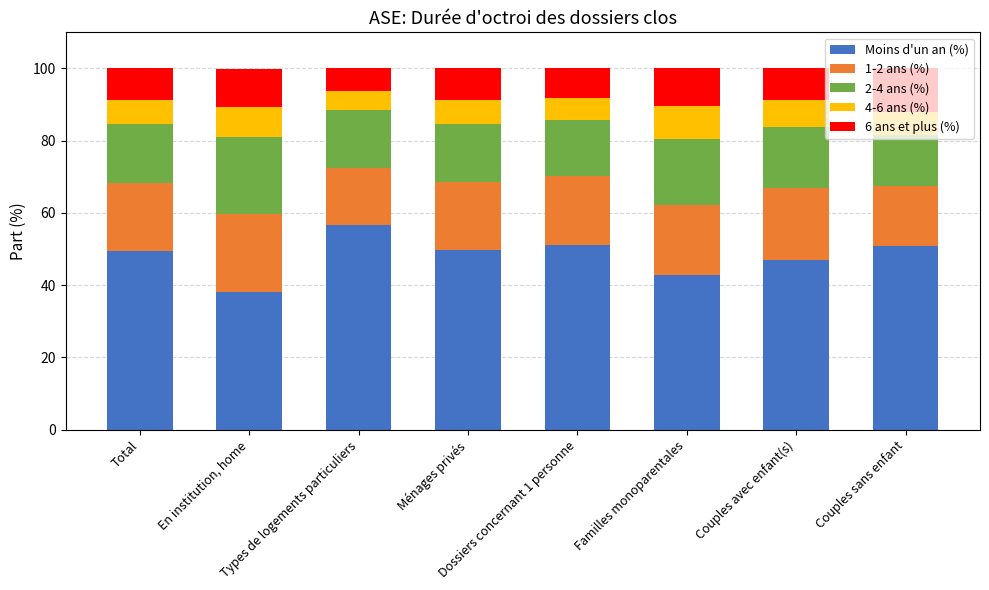

What is the highest value of the Moins d'un an (%) series?

56.6